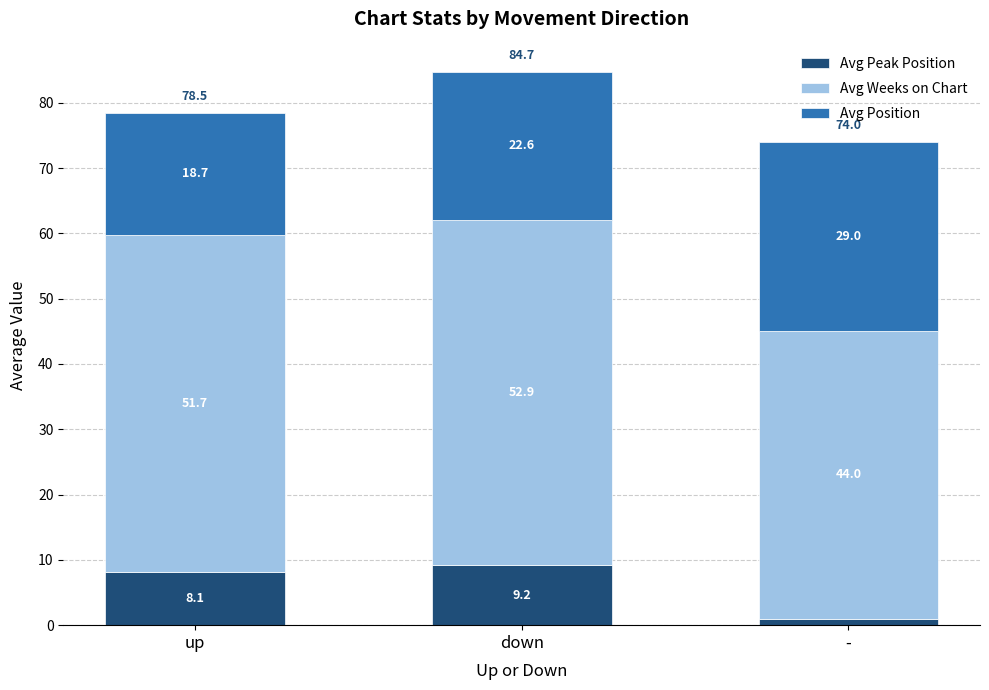

What is the maximum value for Avg Peak Position?

9.2